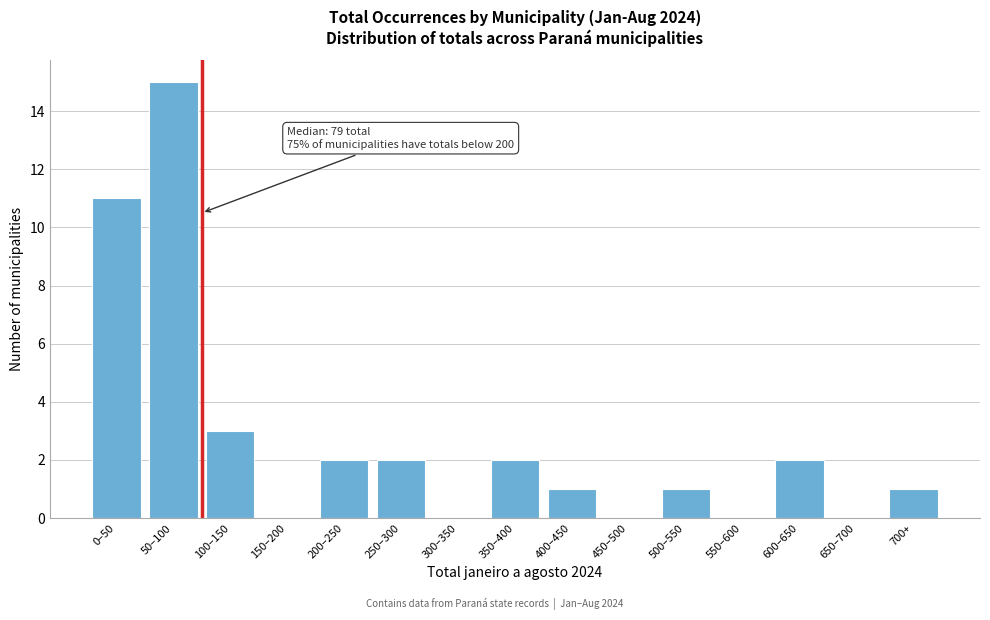

Reading left to right, what are all the values shown in this chart?

0–50=11	50–100=15	100–150=3	150–200=0	200–250=2	250–300=2	300–350=0	350–400=2	400–450=1	450–500=0	500–550=1	550–600=0	600–650=2	650–700=0	700+=1